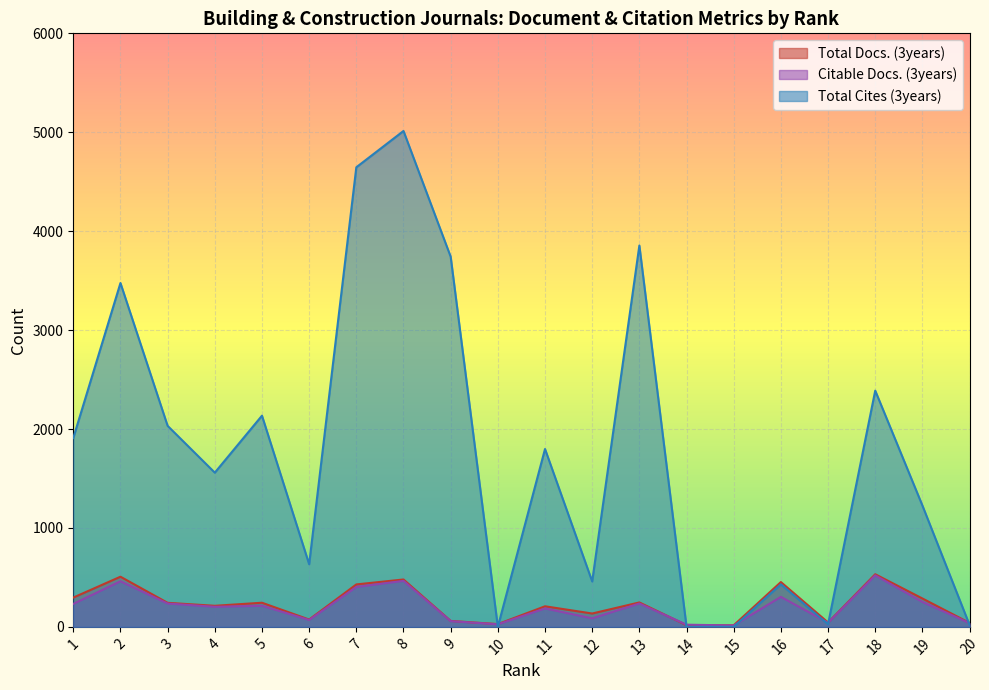

What are all the series names shown in the legend?

Total Docs. (3years), Citable Docs. (3years), Total Cites (3years)